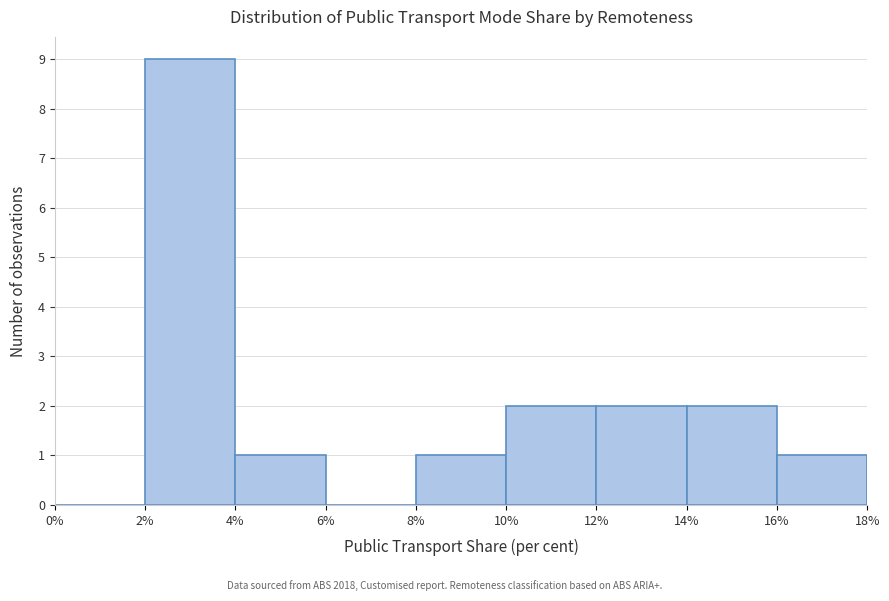

Reading left to right, transcribe this chart: for each bar, give the range it covers on the x-axis and its height. The values are not printed on the chart, so give them approximately, as read against the axis.

0% to 2%: 0
2% to 4%: 9
4% to 6%: 1
6% to 8%: 0
8% to 10%: 1
10% to 12%: 2
12% to 14%: 2
14% to 16%: 2
16% to 18%: 1